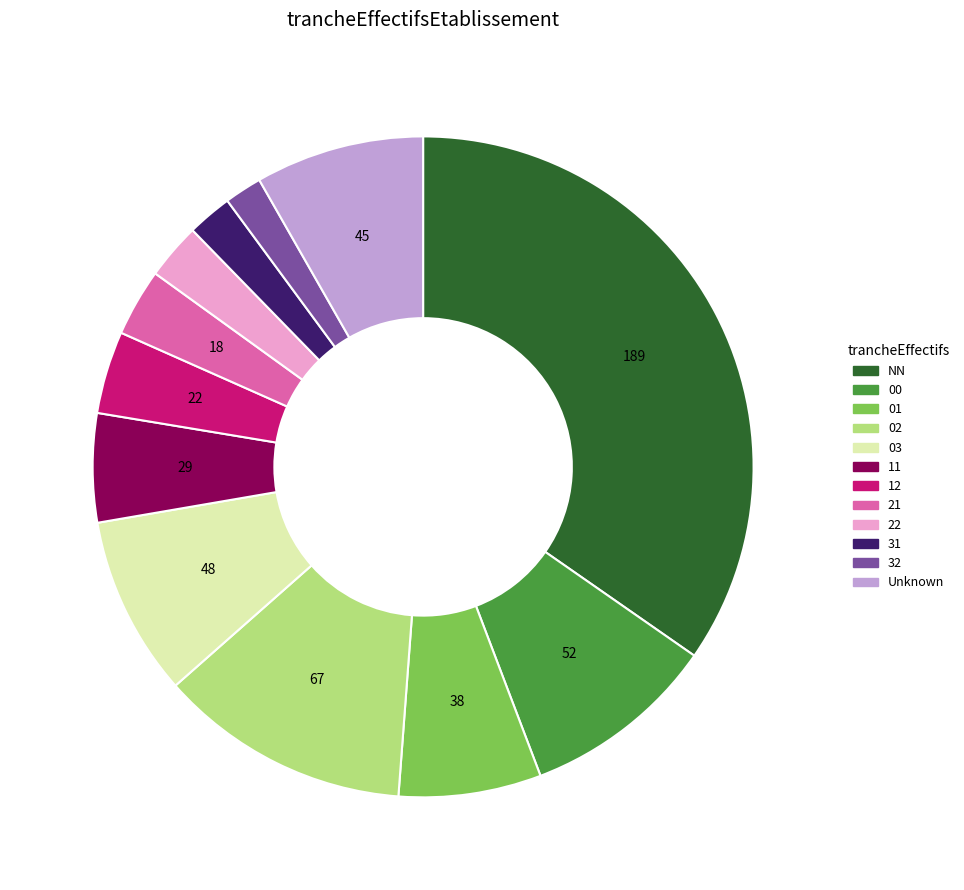

Is there a majority slice in this chart?

No